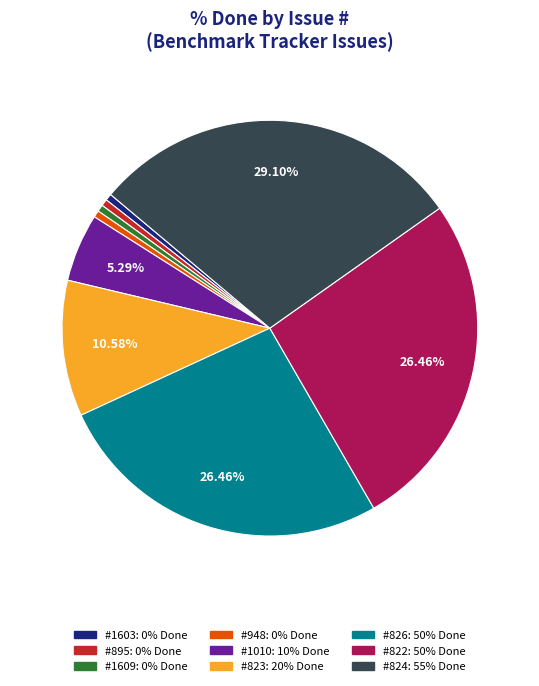

Is there any slice that represents more than half of the pie?

No